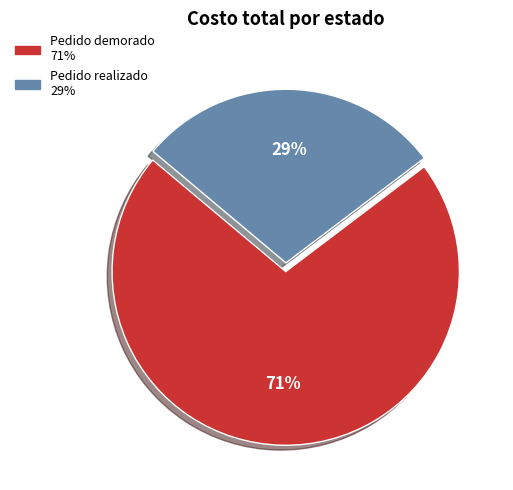

To the nearest percent, what is the average slice percentage?

50%